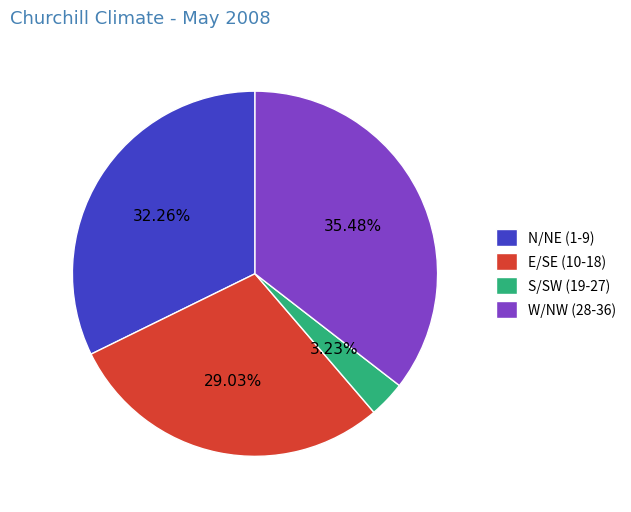

Does E/SE (10-18) account for over 50% of the chart?

No